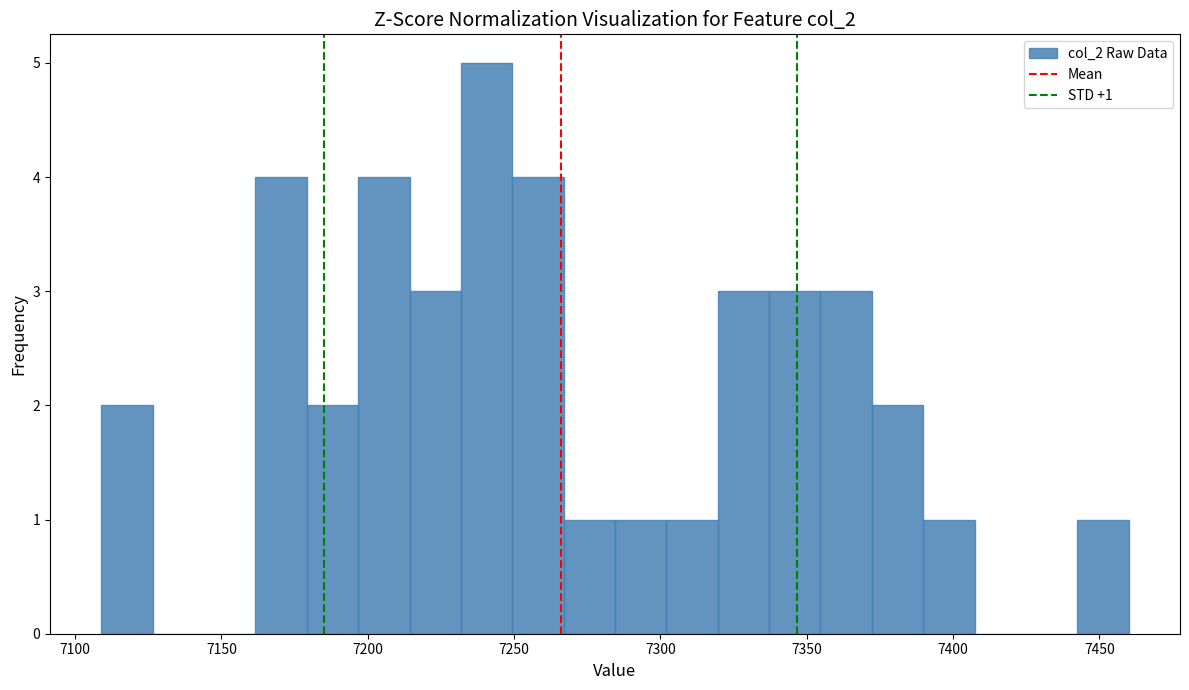

Around what value on the x-axis is the tallest bar? Give the approximate position of its centre, as read against the axis.

7240